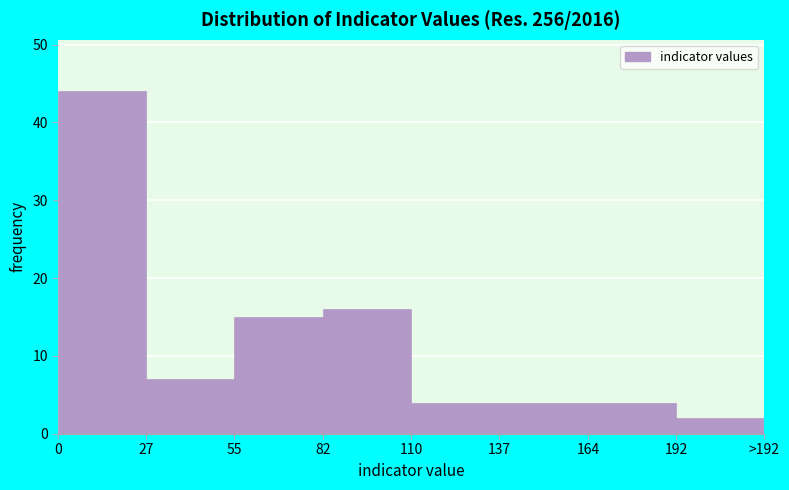

Reading left to right, what are all the values shown in this chart?

44	7	15	16	4	4	4	2